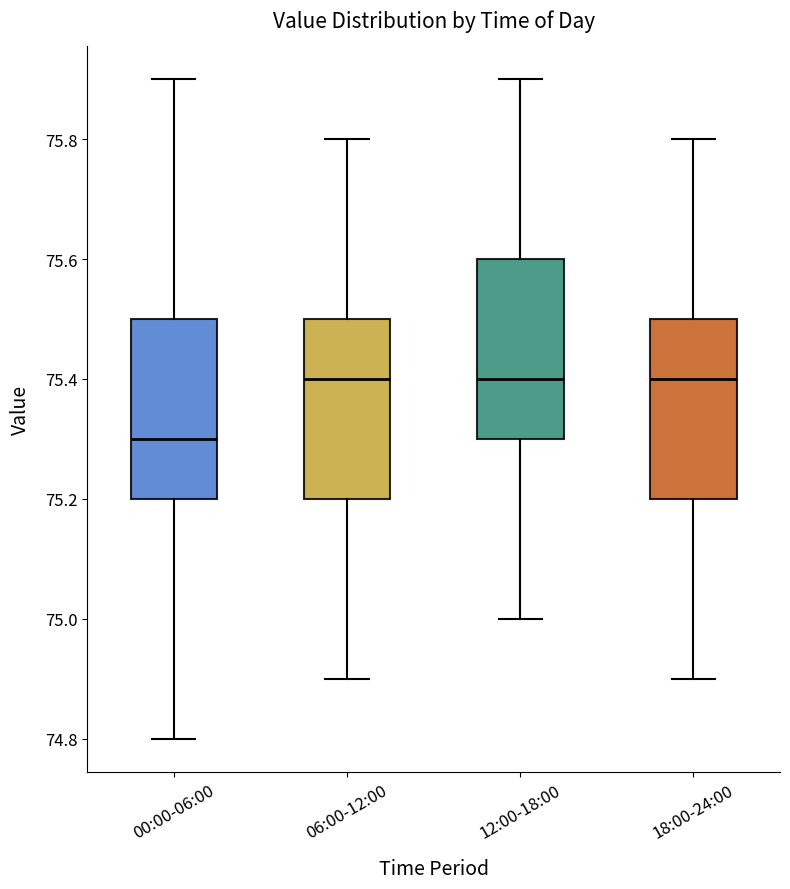

Reading left to right, transcribe this box plot: for each box, give where its median line is, the range the box spans, and where its two whiskers end, as read against the y-axis. The values are not printed on the chart, so give them approximately, as read against the axis.

00:00-06:00: median 75.3, box 75.2 to 75.5, whiskers 74.8 to 75.9
06:00-12:00: median 75.4, box 75.2 to 75.5, whiskers 74.9 to 75.8
12:00-18:00: median 75.4, box 75.3 to 75.6, whiskers 75.0 to 75.9
18:00-24:00: median 75.4, box 75.2 to 75.5, whiskers 74.9 to 75.8